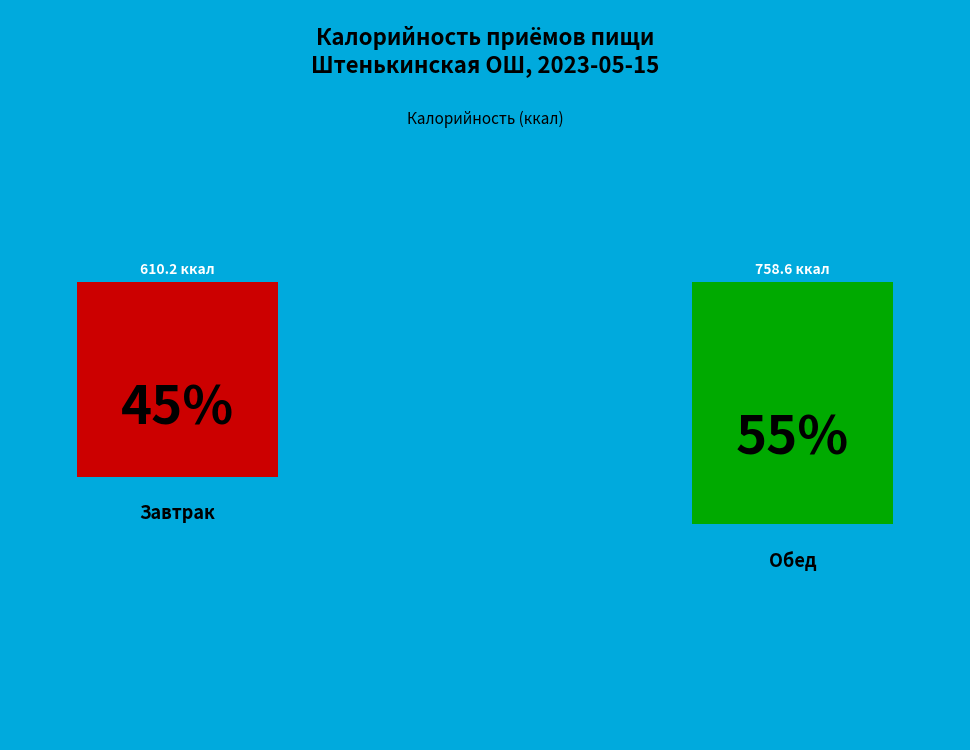

What percentage do Обед and Завтрак together represent?

100.0%